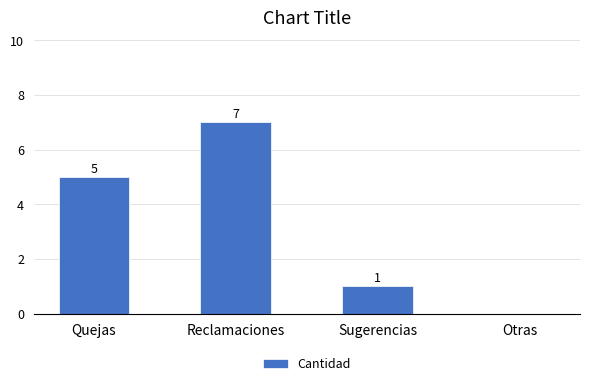

What is the sum of the values at Reclamaciones and Otras?

7